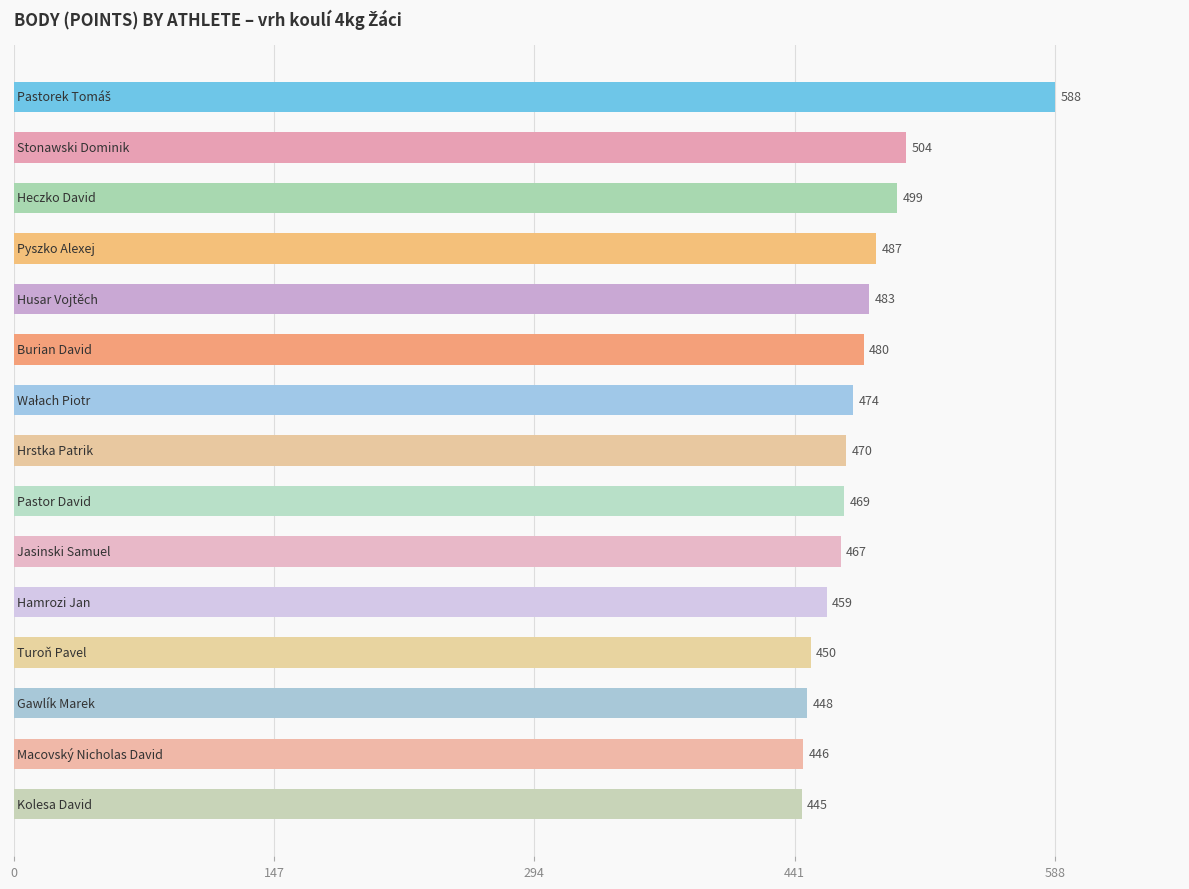

What is the difference between the maximum and second lowest values?

142